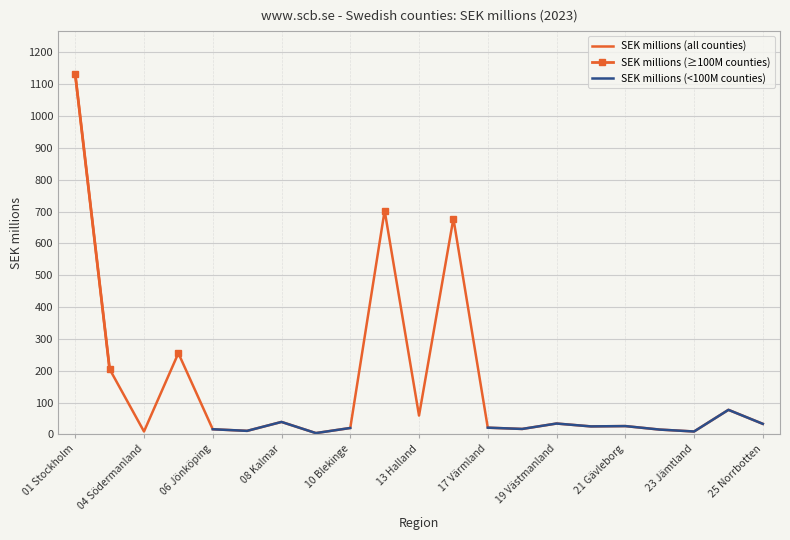

Between 04 Södermanland and 18, which series saw the biggest shift?

SEK millions (all counties)